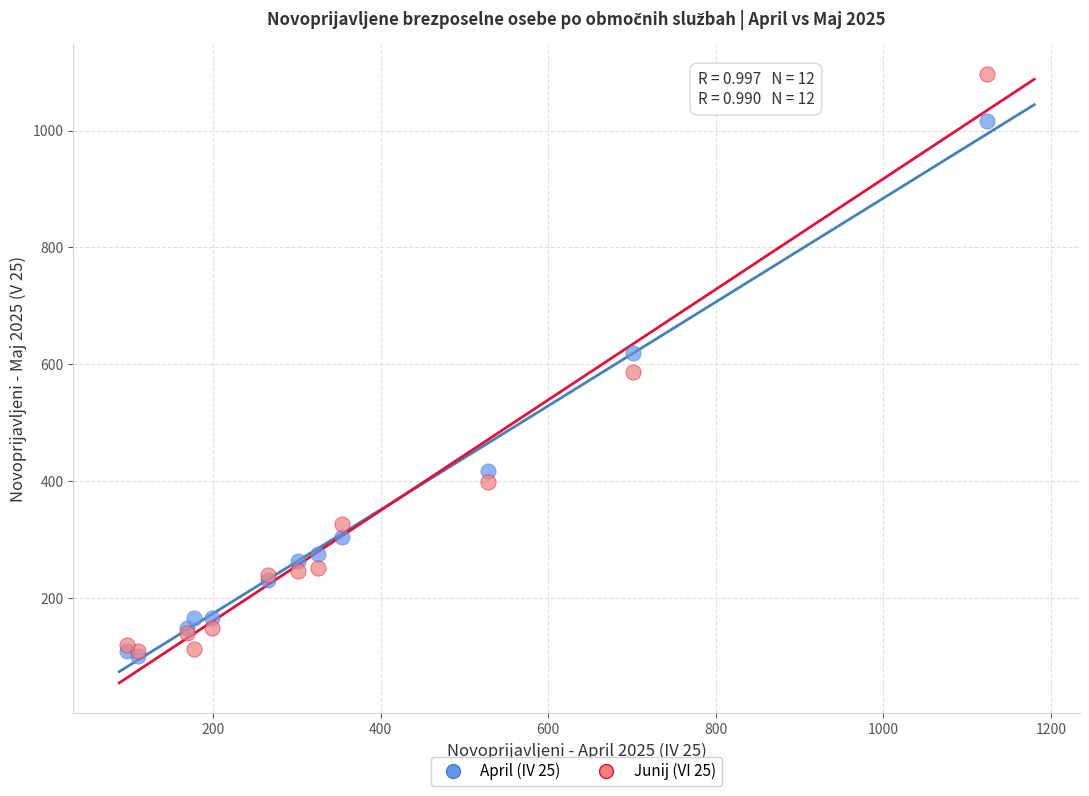

Which series has the widest spread of Y values?

Junij (VI 25)